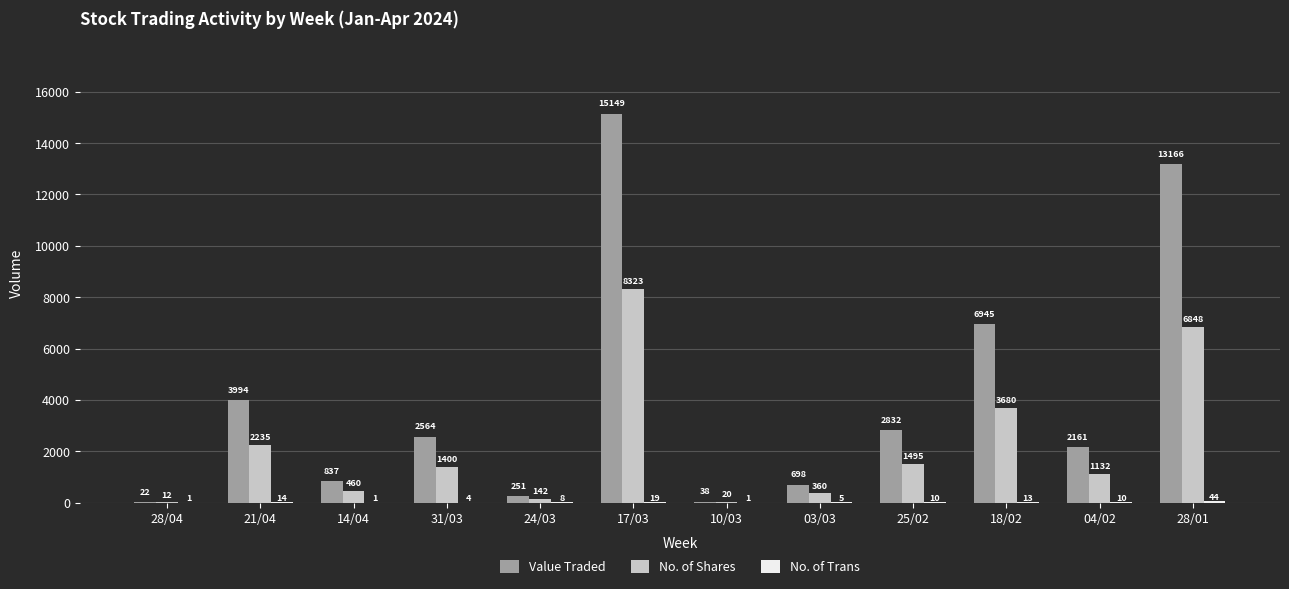

Which series changed the most between 21/04 and 28/01?

Value Traded